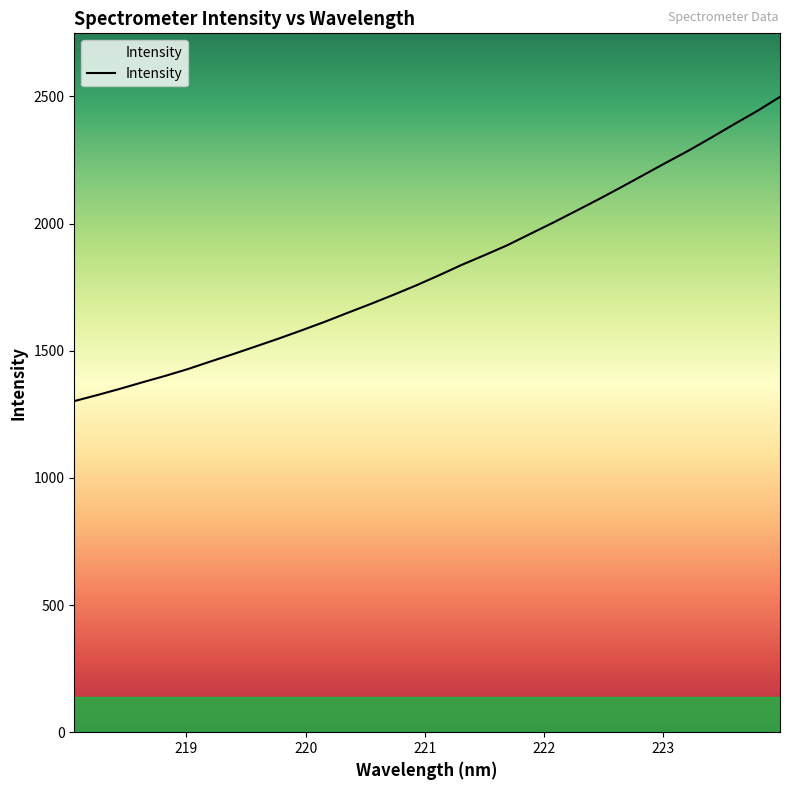

What is the minimum value shown in the chart?

1302.0